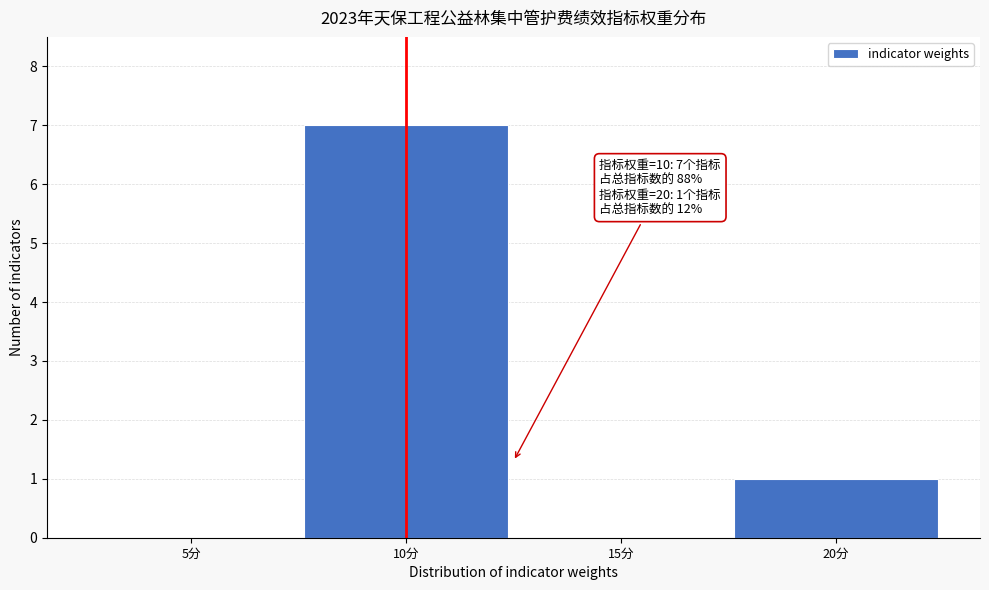

Reading right to left, list all the values displayed in this chart.

20分=1	15分=0	10分=7	5分=0